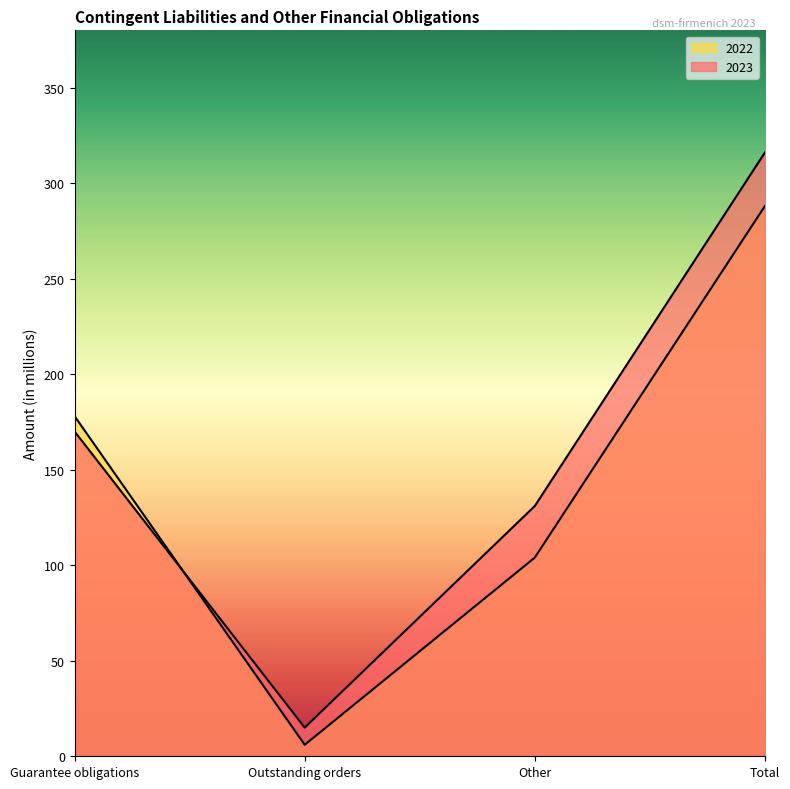

At which category does 2022 reach its first local valley?

Outstanding orders